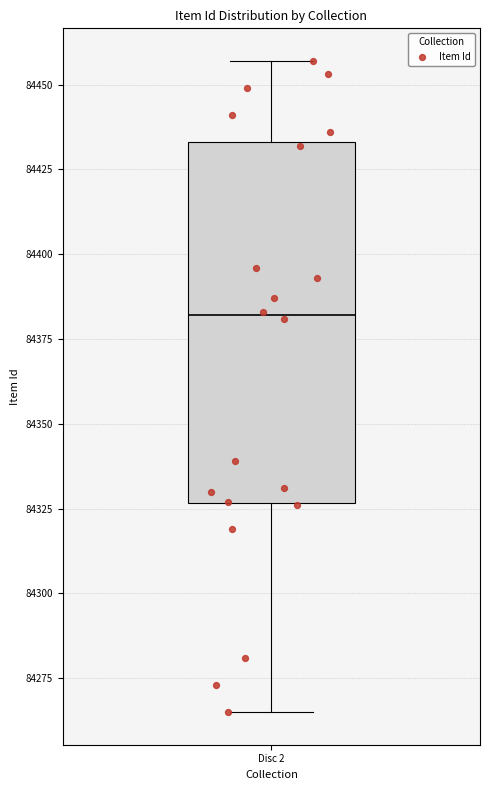

Read this box plot against the y-axis: the position of the median line, the range covered by the box, and the ends of both whiskers. The values are not printed on the chart, so give them approximately, as read against the axis.

median 84380, box 84325 to 84435, whiskers 84265 to 84455